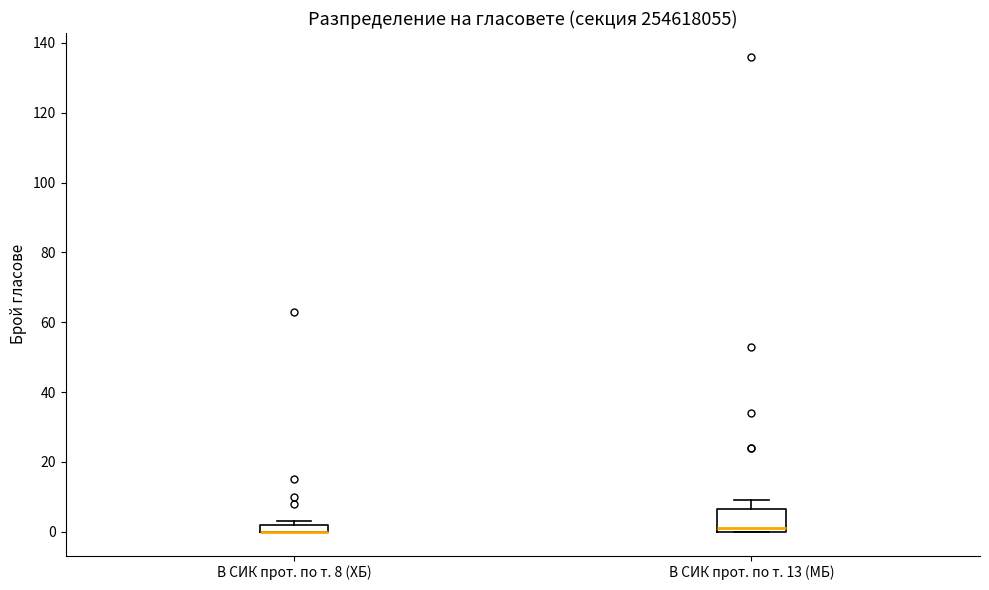

Which box is the tallest, from its lower edge to its upper edge?

В СИК прот. по т. 13 (МБ)